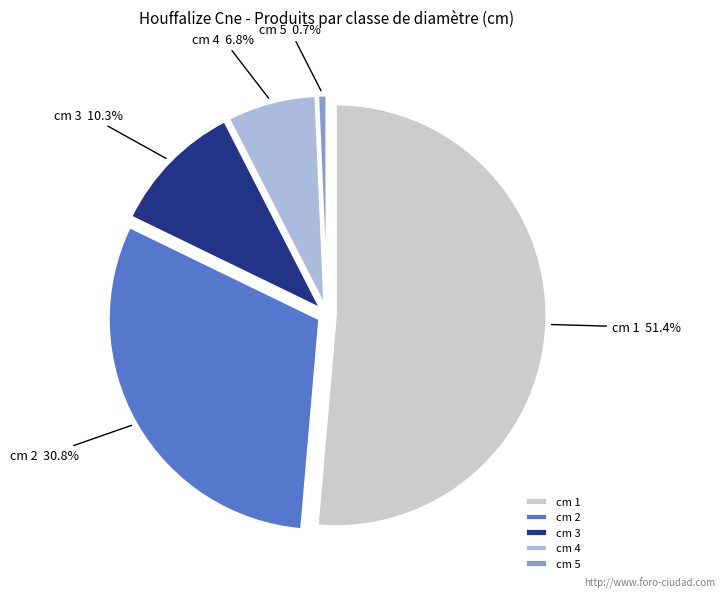

Count the number of slices in the pie.

5